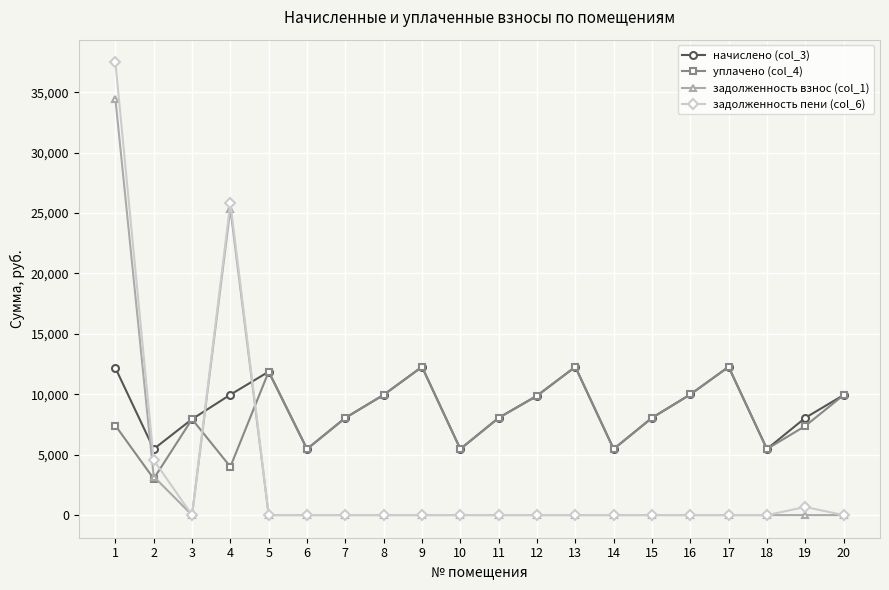

Which series has the widest spread of values?

задолженность пени (col_6)